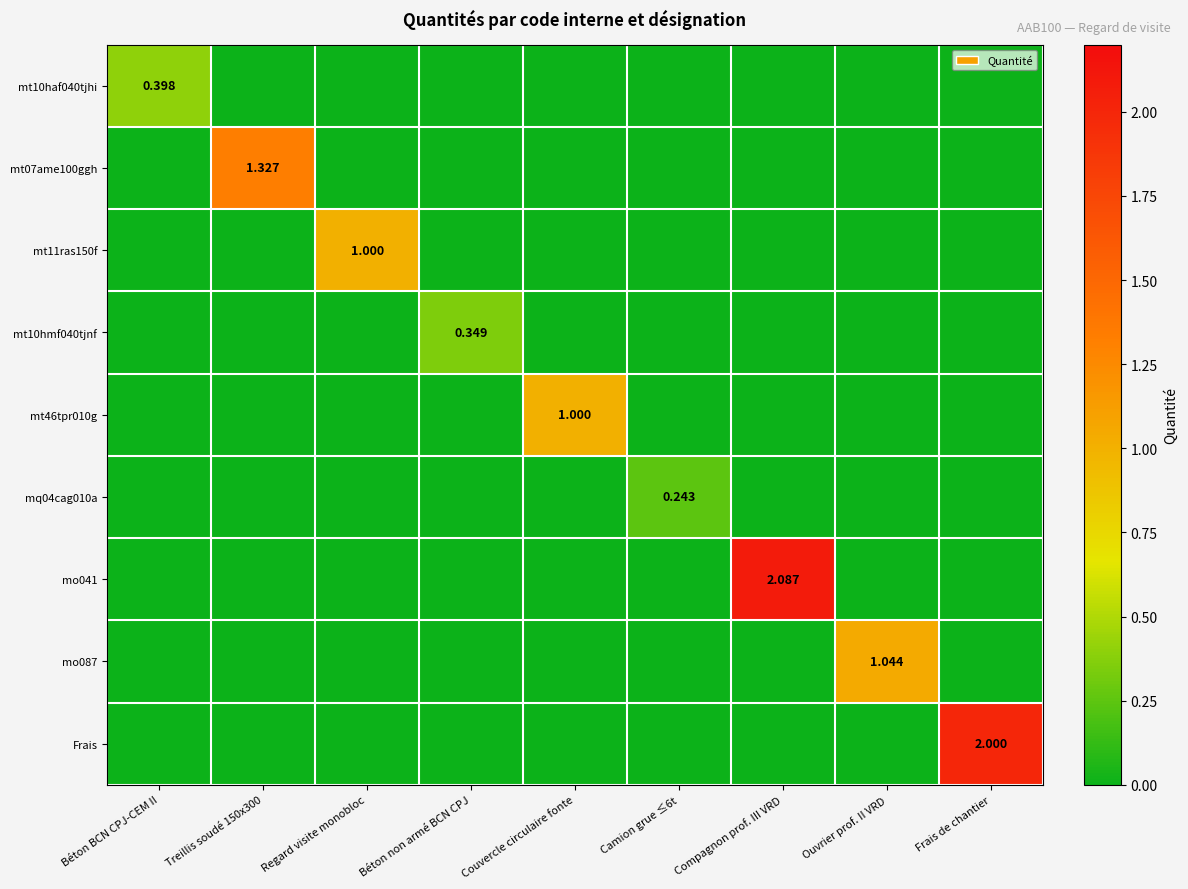

Is it true that mt10haf040tjhi equals -0.2 at Ouvrier prof. II VRD?

False